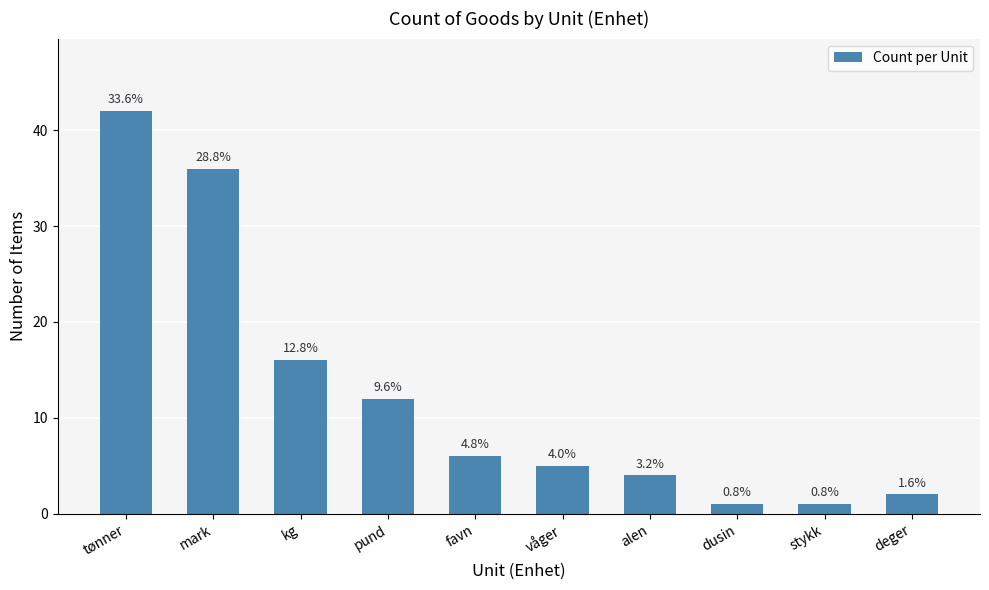

Where is the data nearest to the value 21?

kg